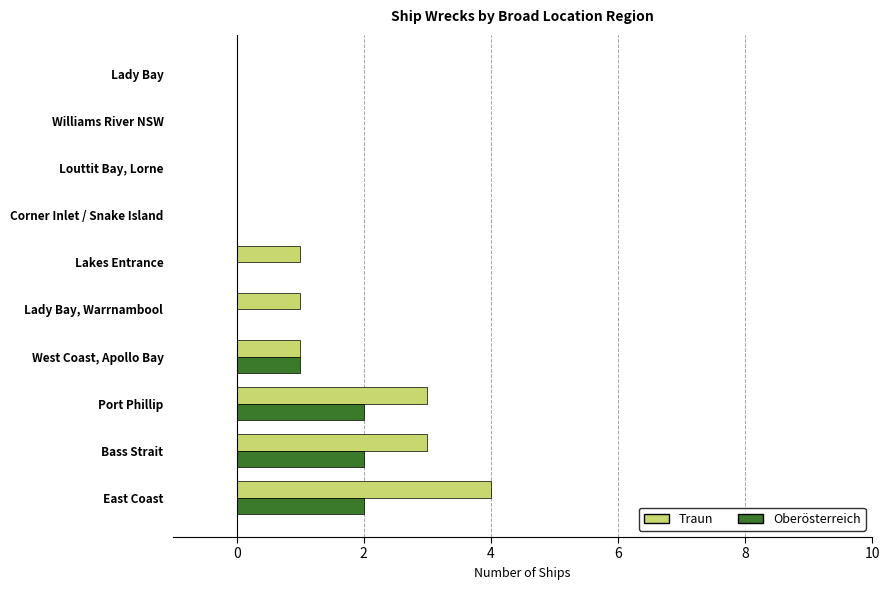

Between Port Phillip and Lady Bay, which series saw the biggest shift?

Traun